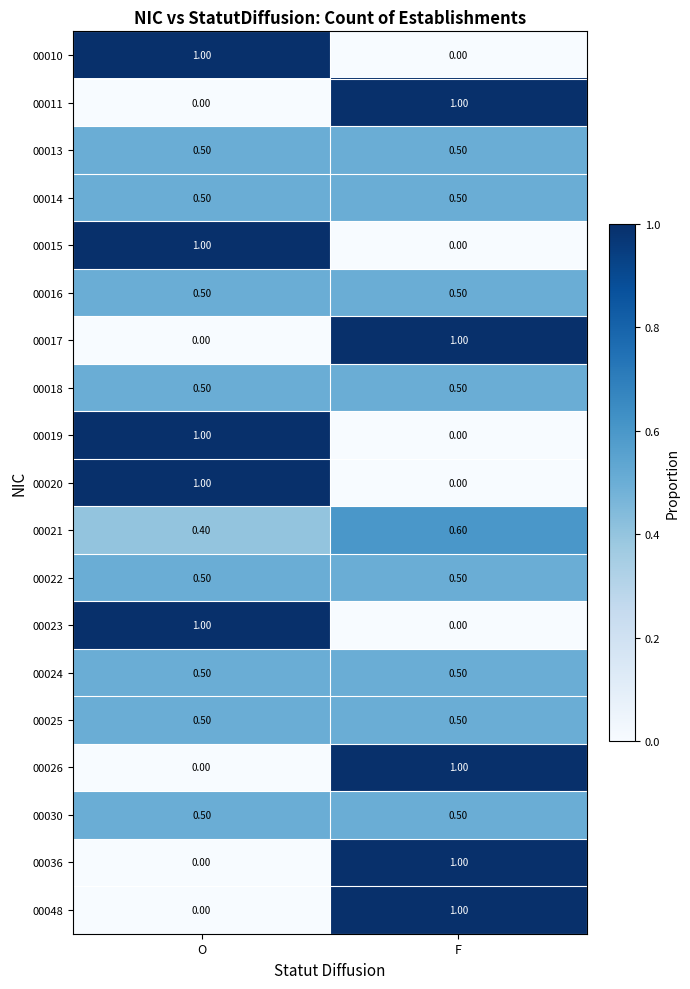

At which label is 00036 closest to 0?

O